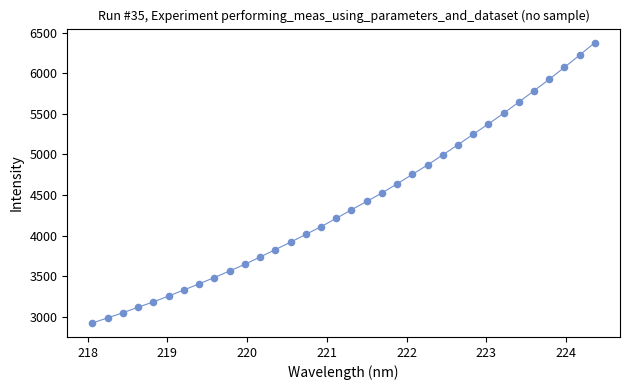

What is the range of Y values (max minus min)?

3456.1